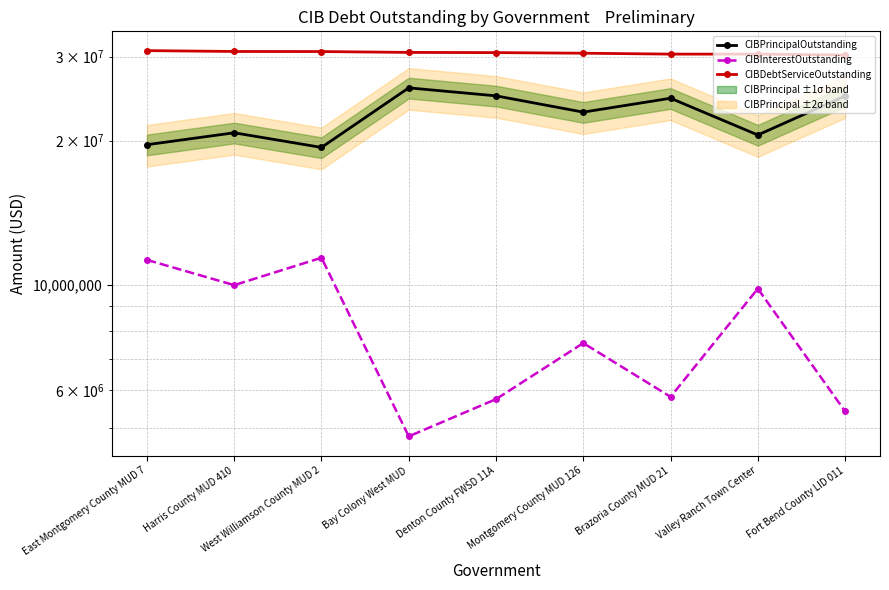

Rank the series by their average value, from highest to lowest.

CIBDebtServiceOutstanding, CIBPrincipalOutstanding, CIBInterestOutstanding